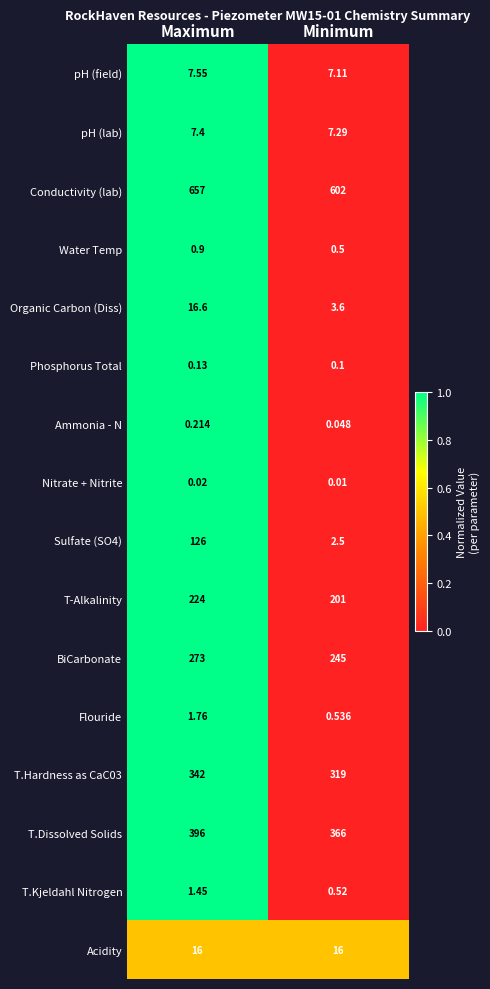

Rank the categories by Phosphorus Total value from lowest to highest.

Minimum, Maximum